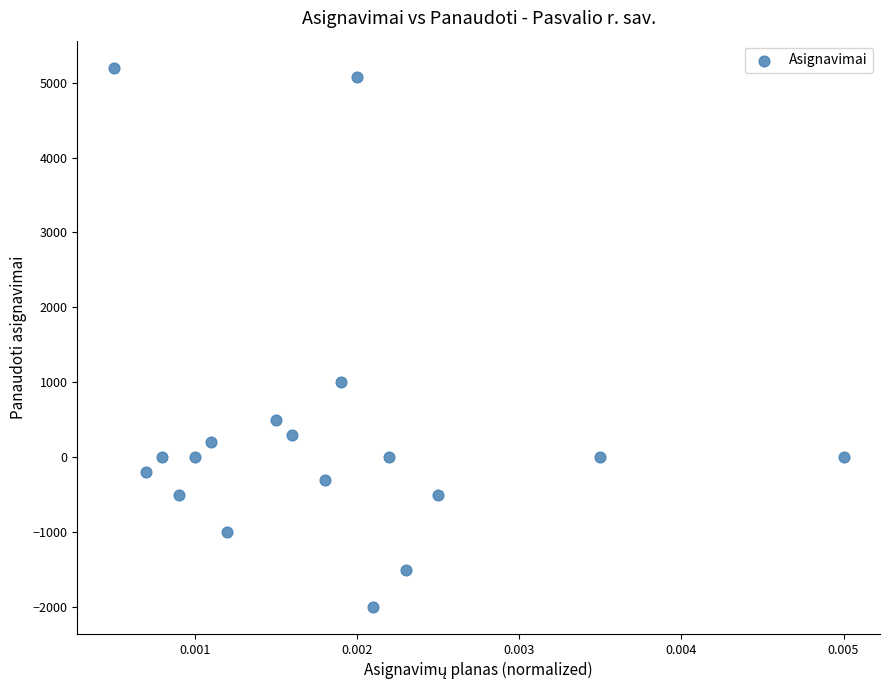

What Y value in the scatter plot is closest to 1600?

1000.0